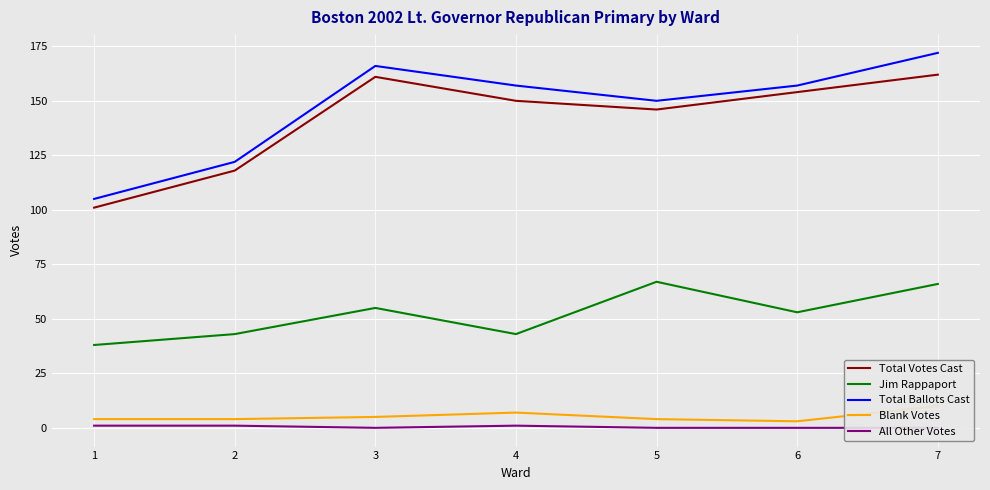

Rank the series by their maximum value, from highest to lowest.

Total Ballots Cast, Total Votes Cast, Jim Rappaport, Blank Votes, All Other Votes